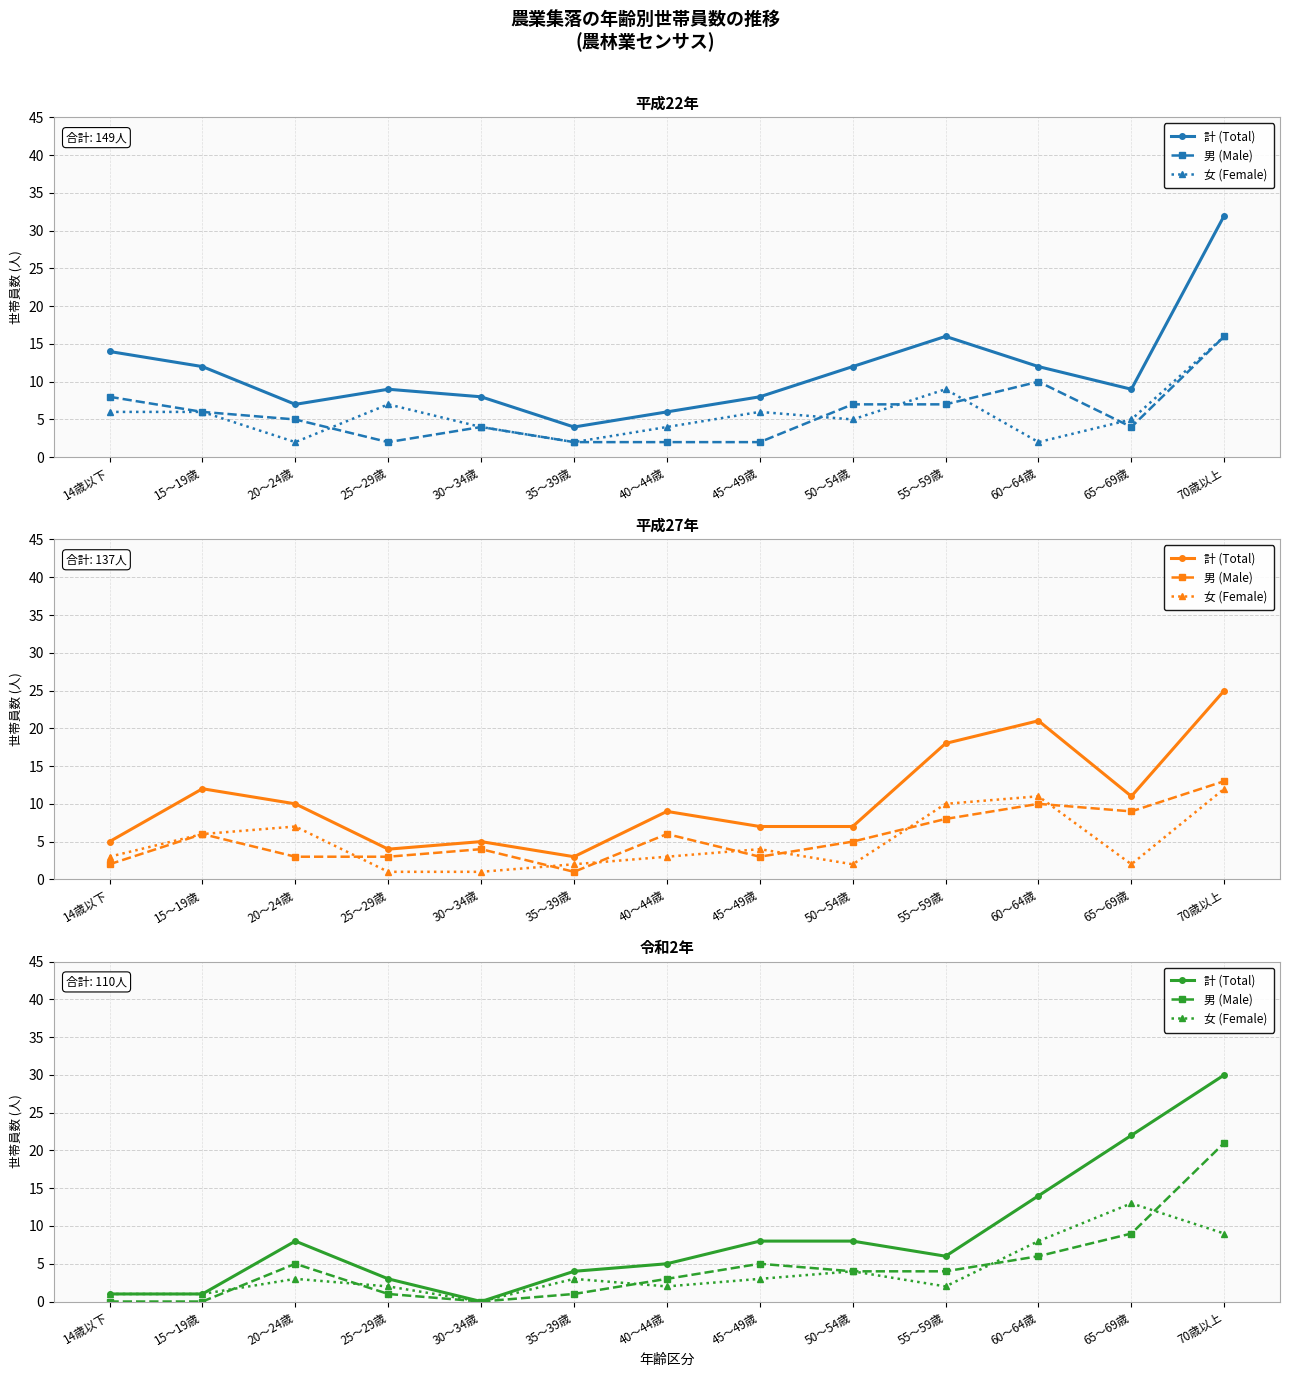

Where is the first local minimum for 男 (Male)?

30～34歳